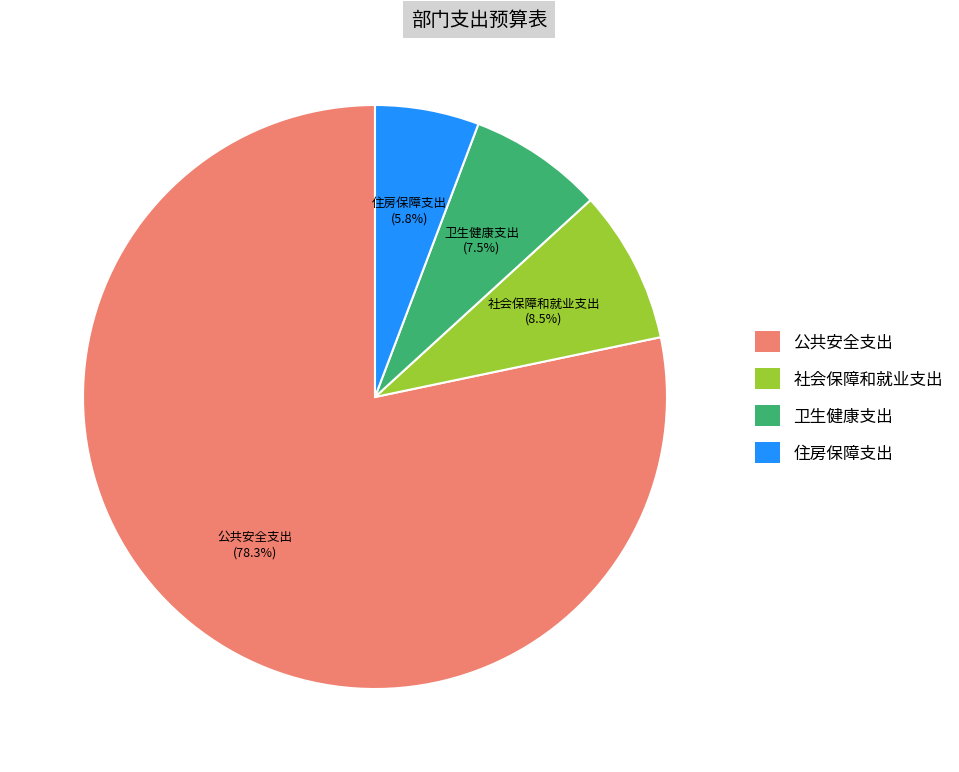

Which slice is the largest?

公共安全支出